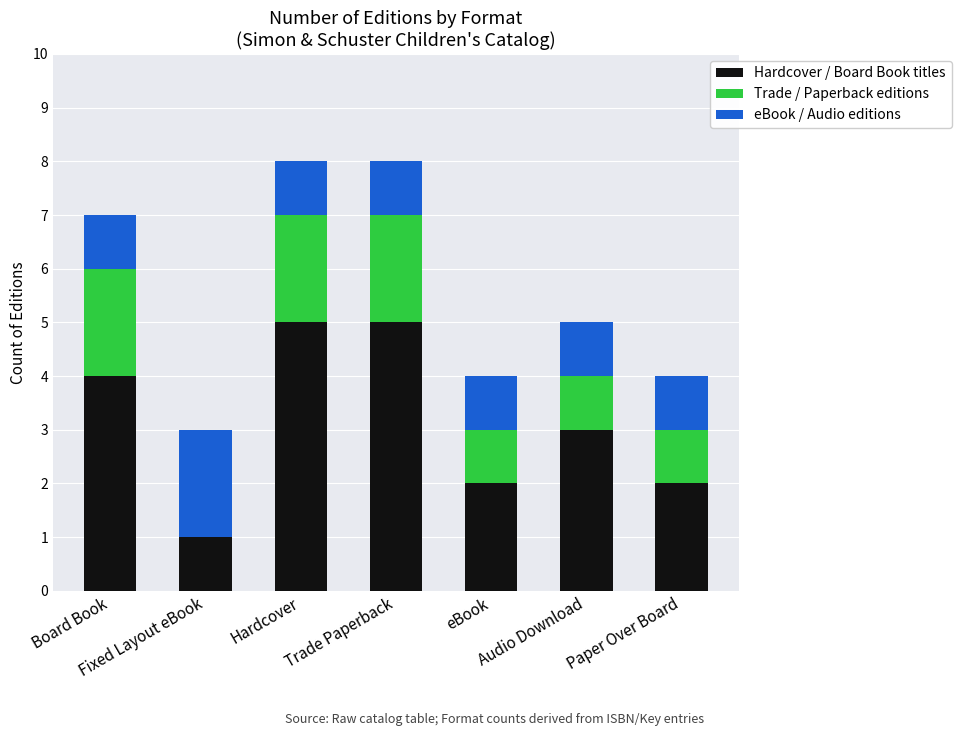

How many data points does each series have?

7